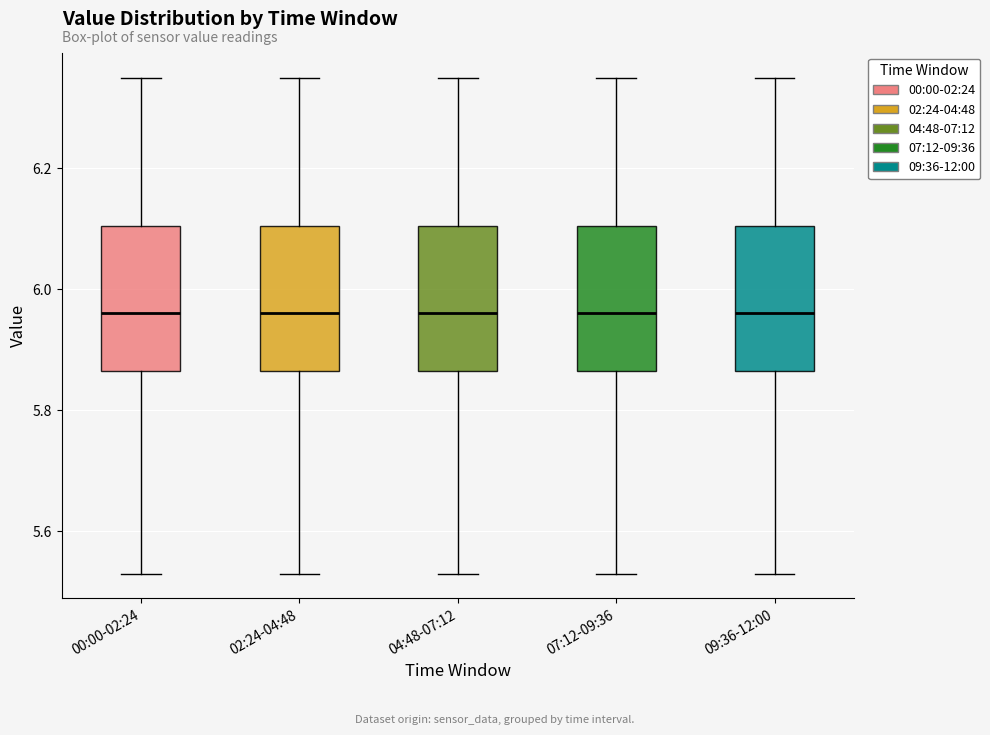

Reading left to right, read every box against the y-axis: the position of its median line, the range the box covers, and the ends of its whiskers. The values are not printed on the chart, so give them approximately, as read against the axis.

00:00-02:24: median 5.96, box 5.86 to 6.10, whiskers 5.54 to 6.36
02:24-04:48: median 5.96, box 5.86 to 6.10, whiskers 5.54 to 6.36
04:48-07:12: median 5.96, box 5.86 to 6.10, whiskers 5.54 to 6.36
07:12-09:36: median 5.96, box 5.86 to 6.10, whiskers 5.54 to 6.36
09:36-12:00: median 5.96, box 5.86 to 6.10, whiskers 5.54 to 6.36